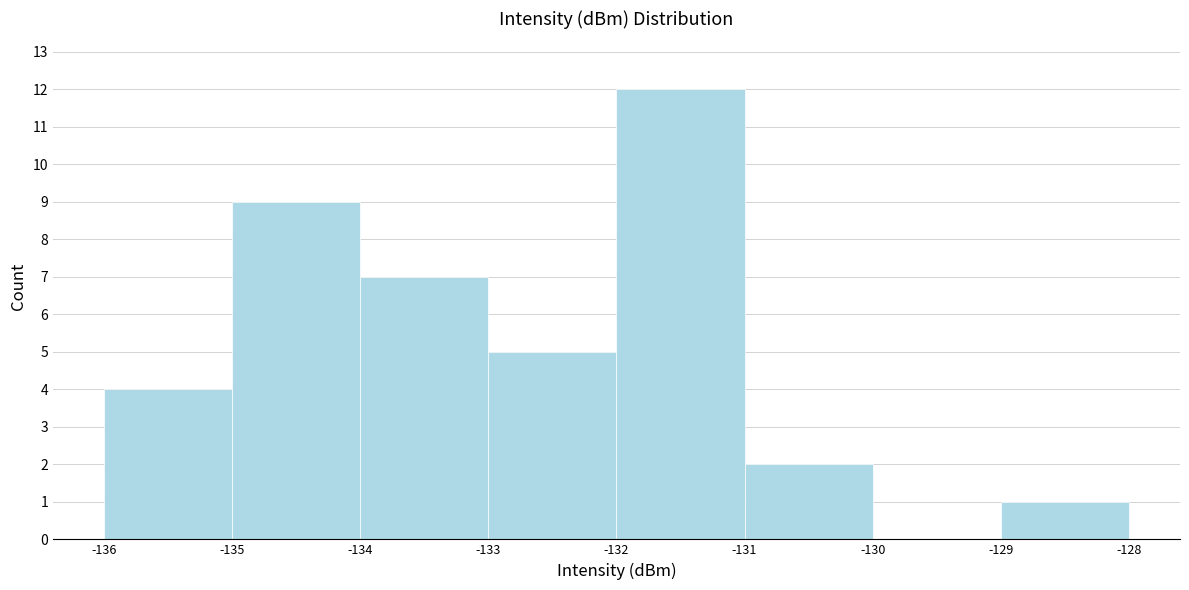

Reading left to right, list every bar in this chart as the range it spans on the x-axis followed by its height. The values are not printed on the chart, so give them approximately, as read against the axis.

-136 to -135: 4
-135 to -134: 9
-134 to -133: 7
-133 to -132: 5
-132 to -131: 12
-131 to -130: 2
-130 to -129: 0
-129 to -128: 1